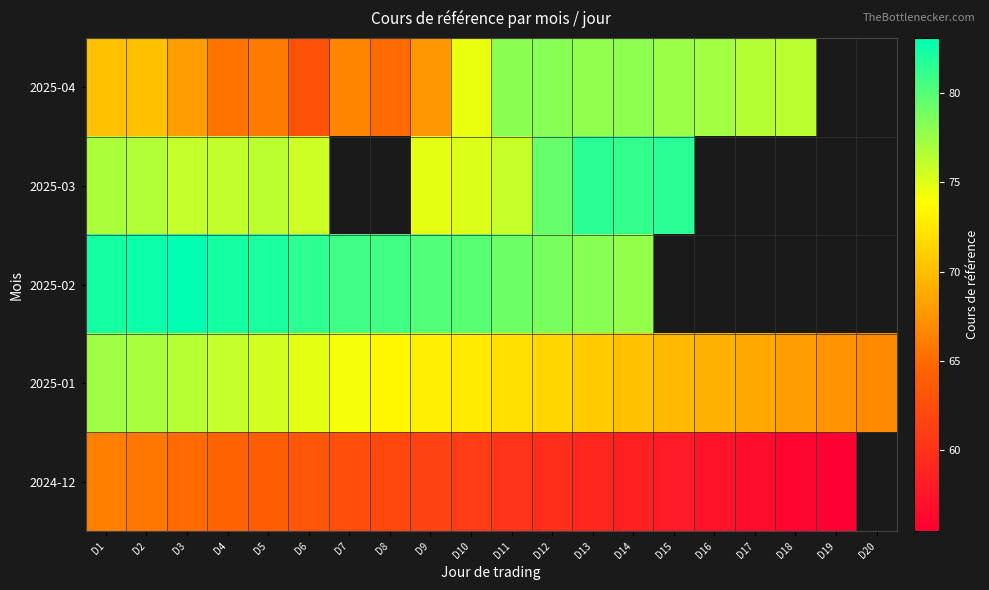

Is the value of 2025-02 at D13 greater than the value of 2024-12 at D2?

Yes